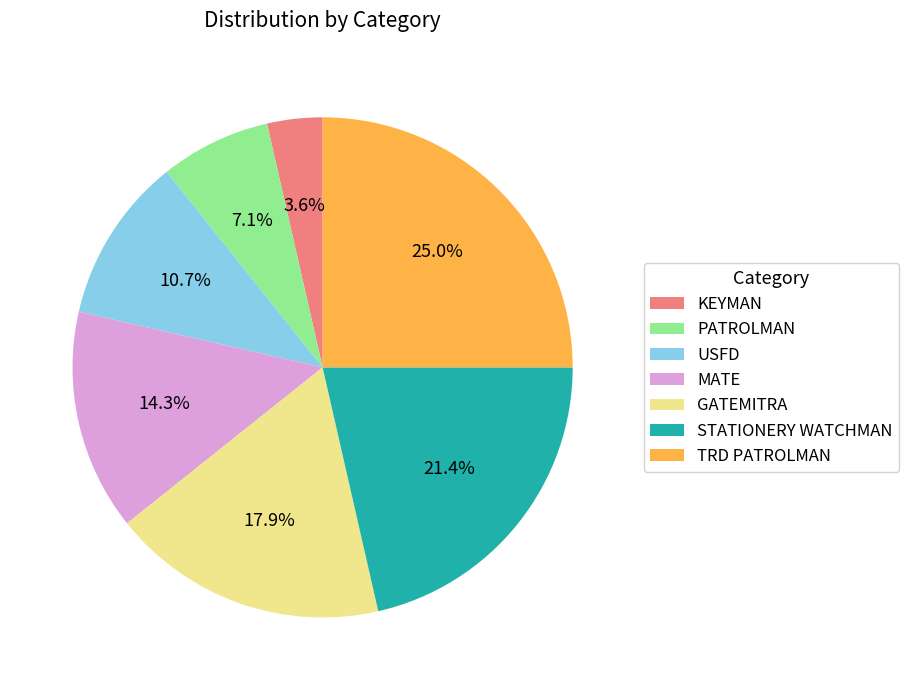

Does STATIONERY WATCHMAN represent more than half of the total?

No